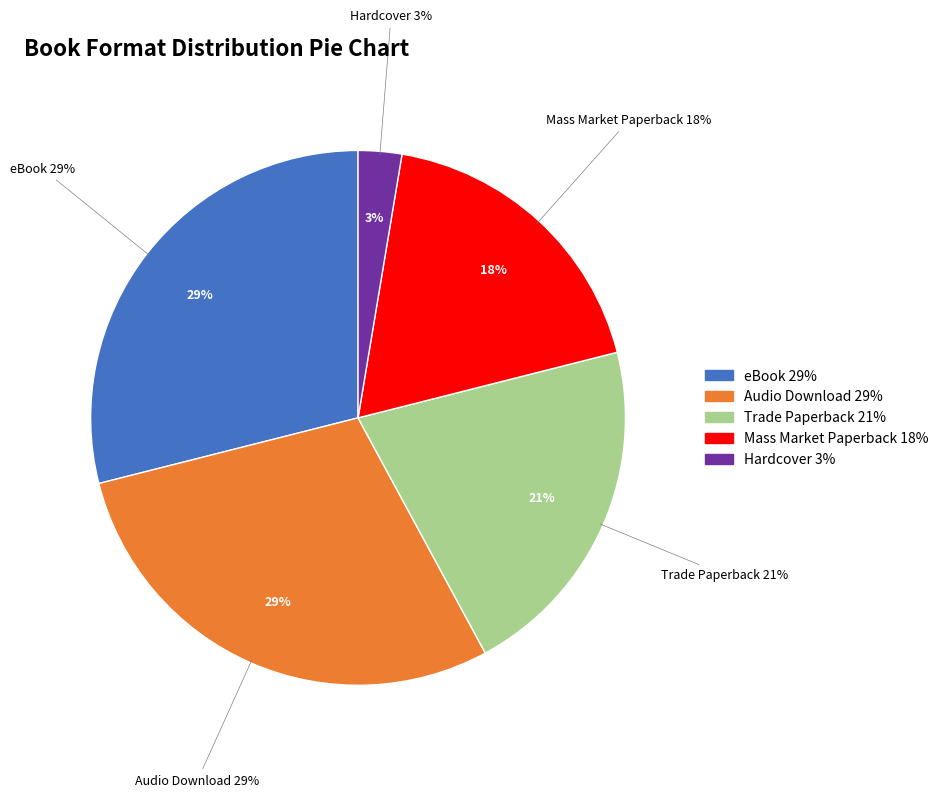

To the nearest percent, what is the average slice percentage?

20%